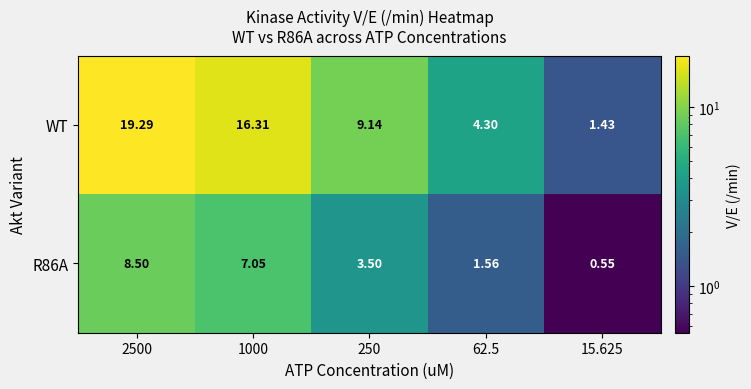

Is the value of WT at 62.5 greater than the value of R86A at 2500?

No